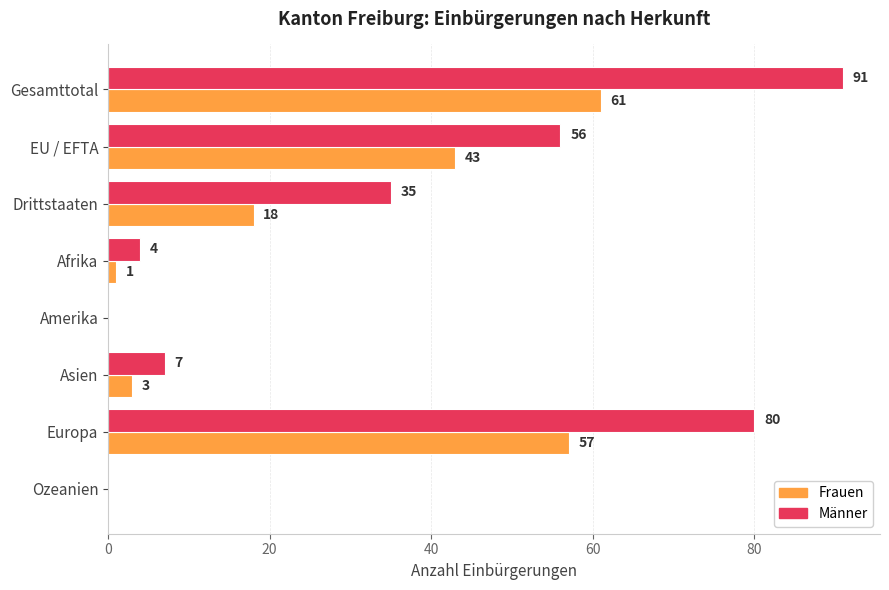

True or false: Frauen has a value of 18 at Drittstaaten.

True